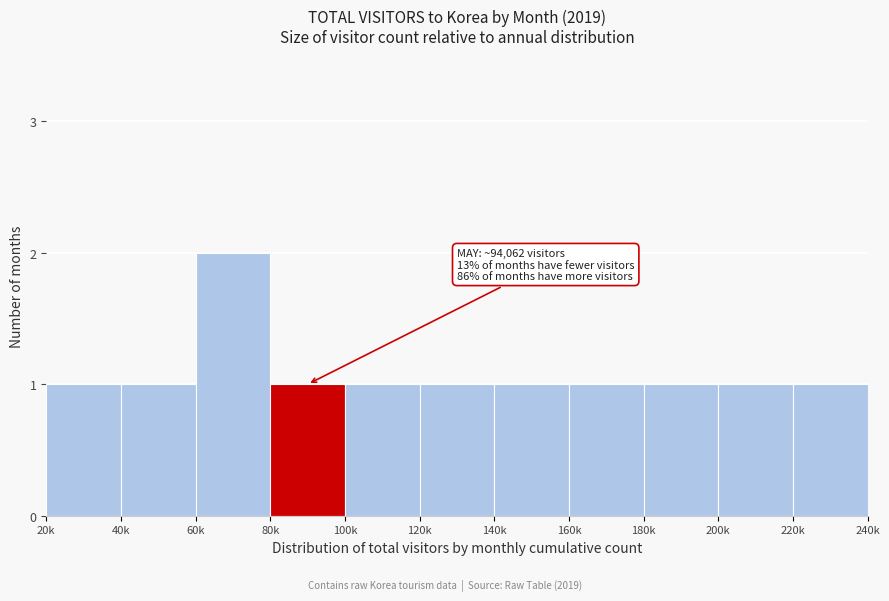

Reading left to right, list all the values displayed in this chart.

1	1	2	1	1	1	1	1	1	1	1